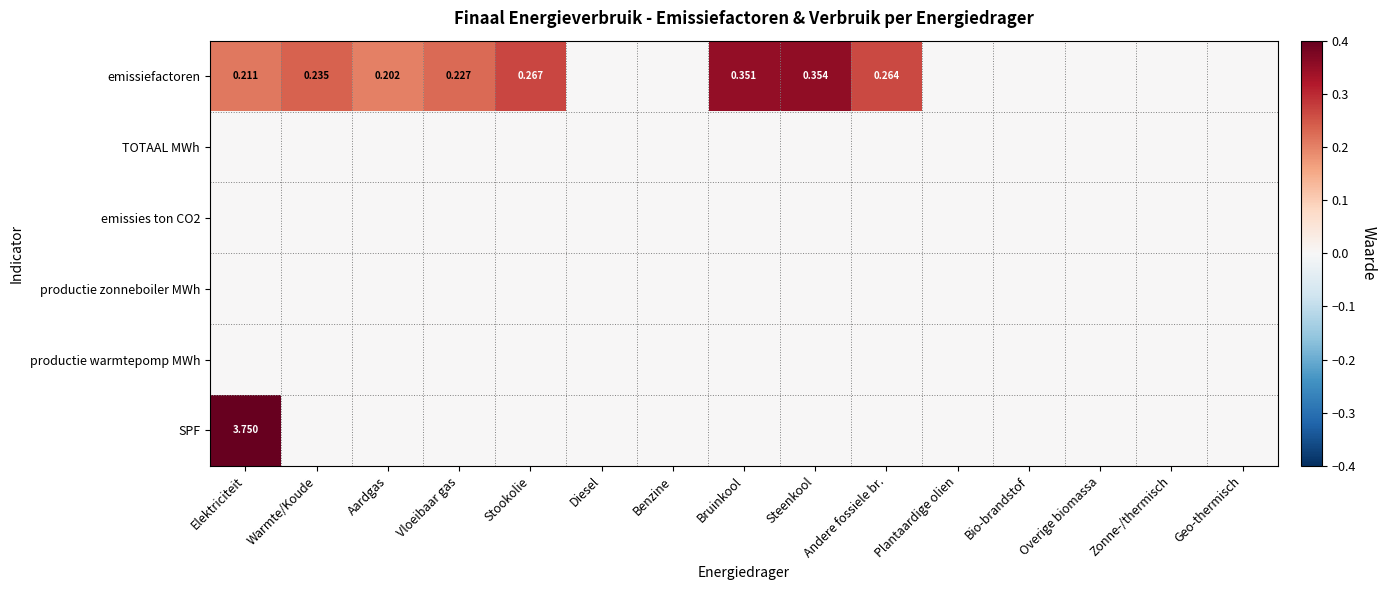

True or false: TOTAAL MWh has a value of 0.0 at Stookolie.

True